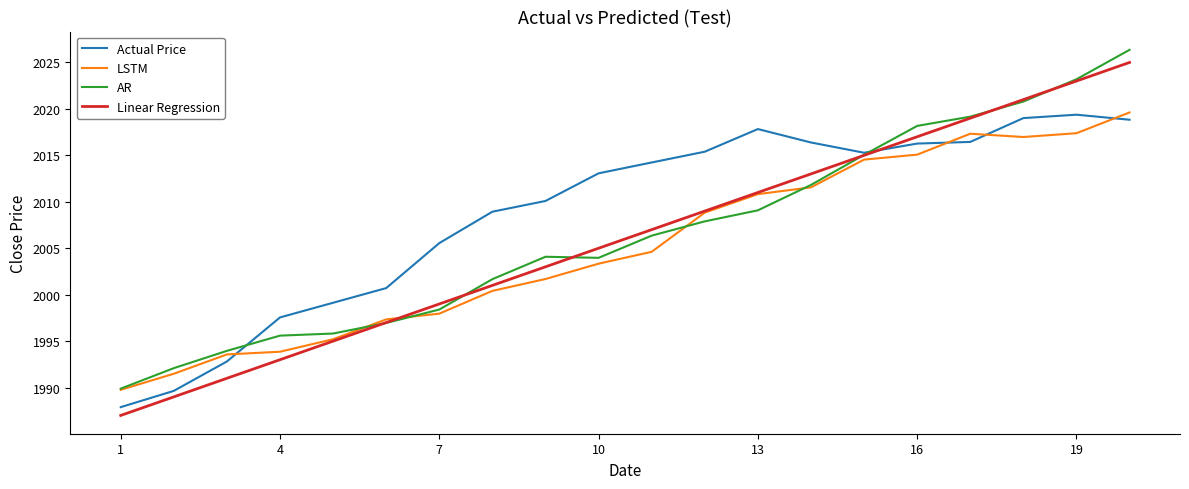

What is the maximum value shown in the chart?

2026.4